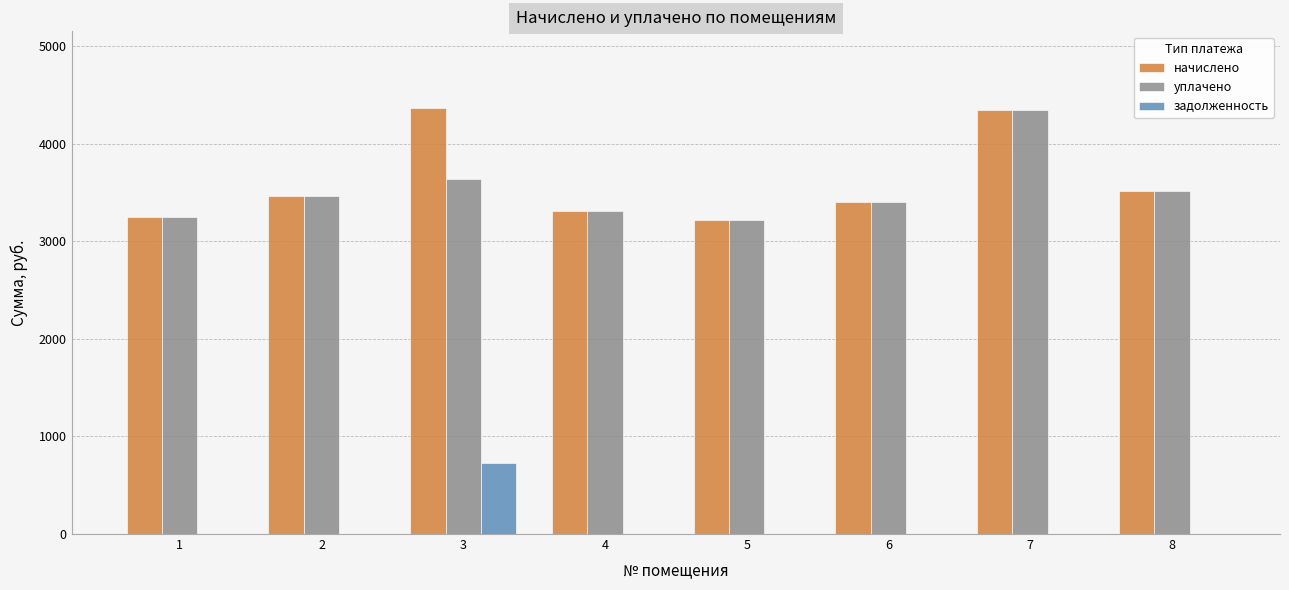

Which series changed the most between 2 and 3?

начислено